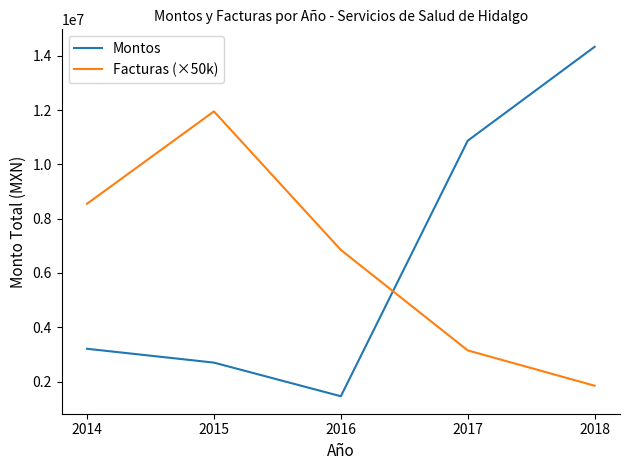

True or false: Montos has a value of 14328203.0 at 2018.

True